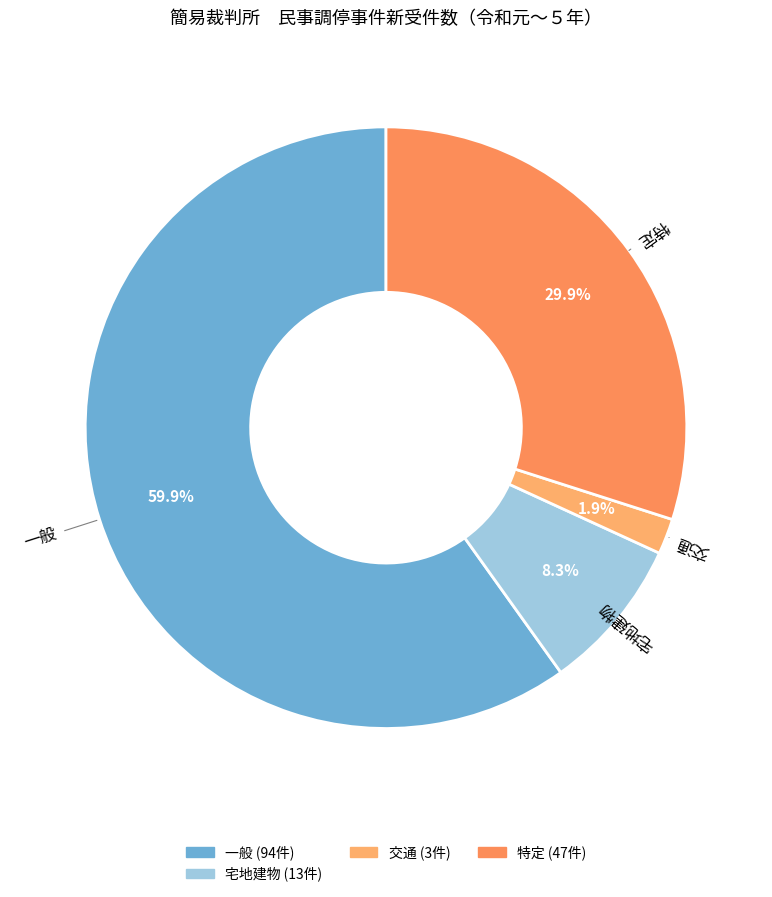

To the nearest percent, what is the average slice percentage?

25%